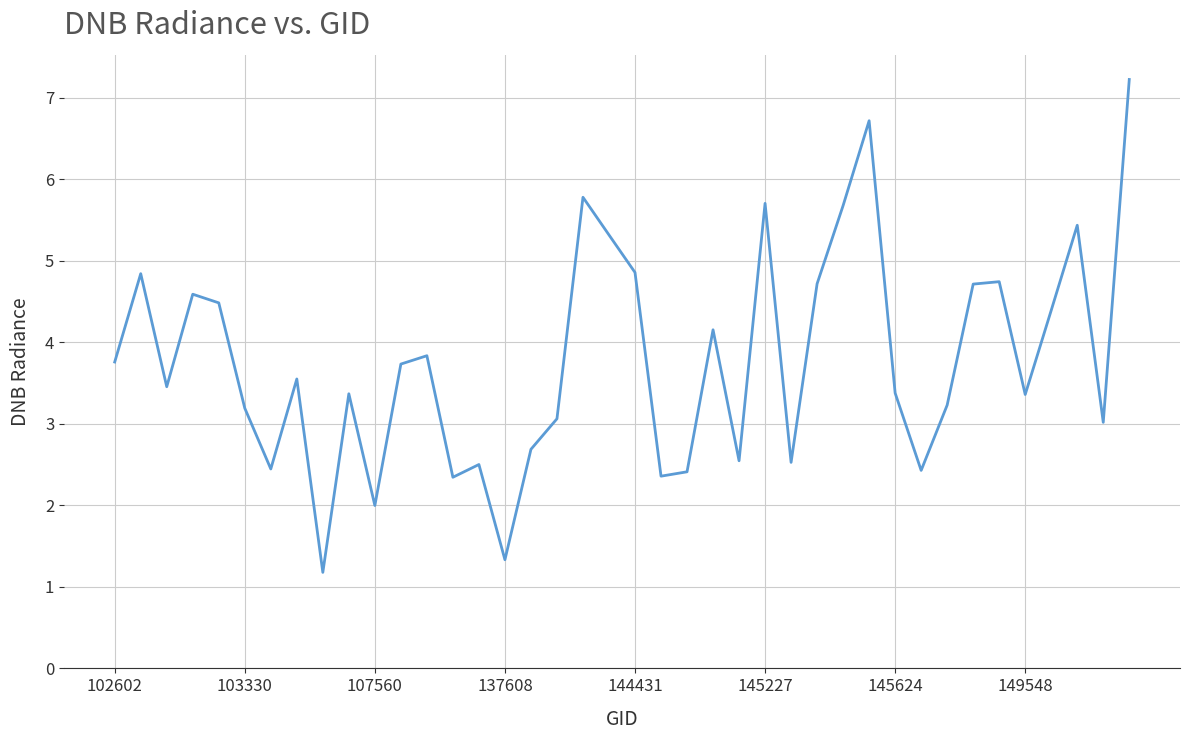

What is the difference between the maximum and minimum values?

6.0